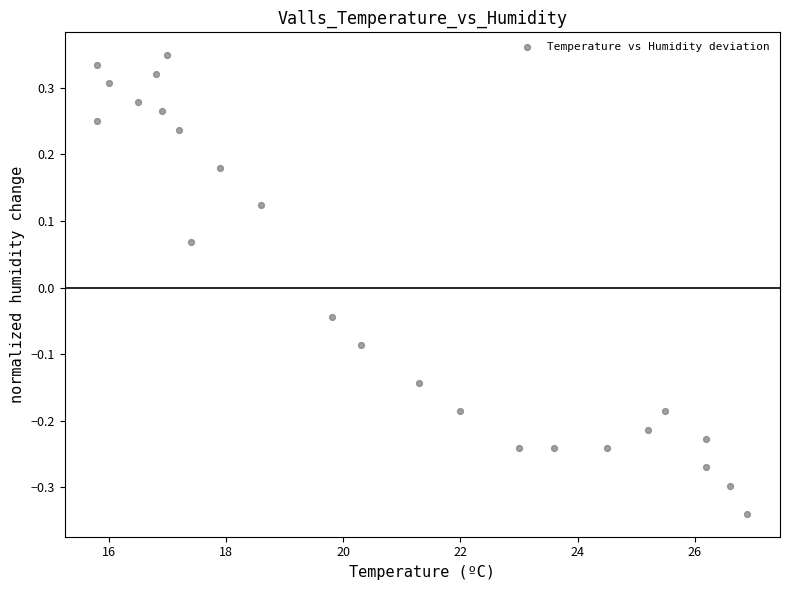

What is the range of Y values (max minus min)?

0.7